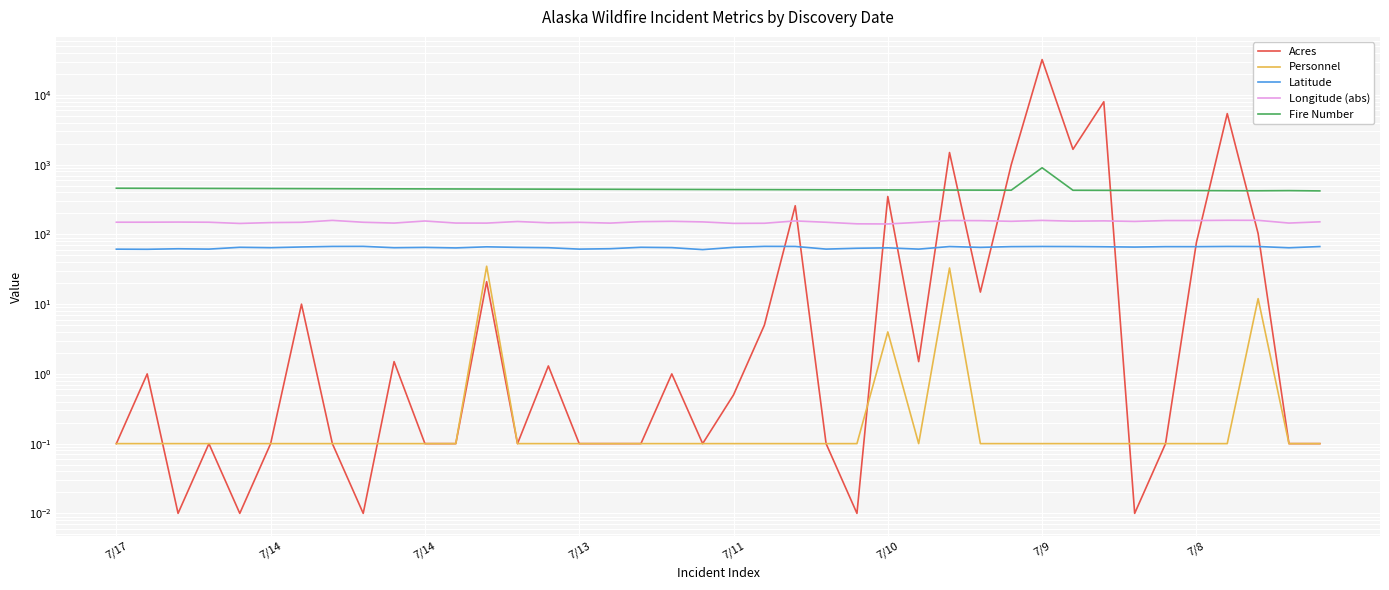

The value of Acres at 24 is 0.0. True or false?

False